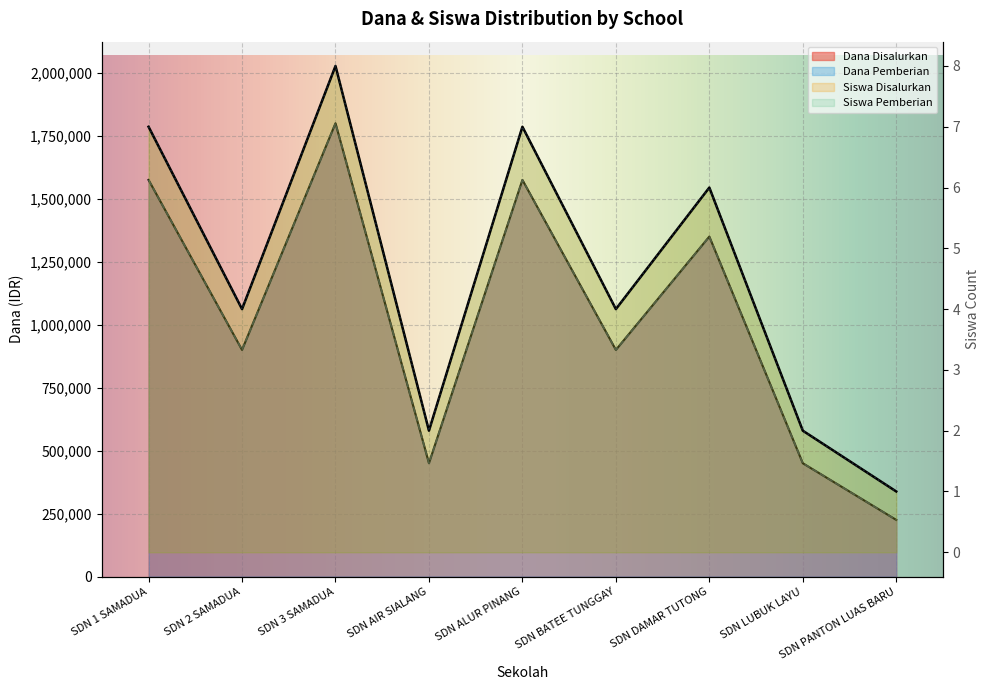

How many interior local valleys does the Dana Pemberian series have?

3